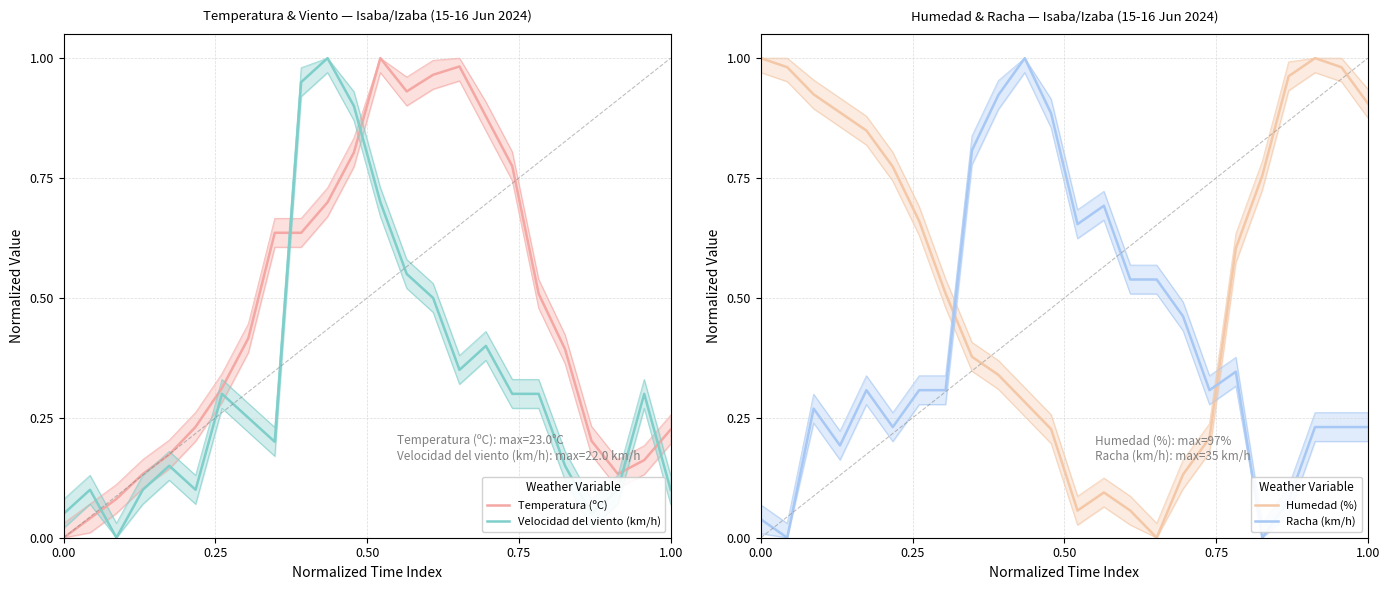

True or false: Humedad (%) and Temperatura (ºC) intersect in this chart.

True